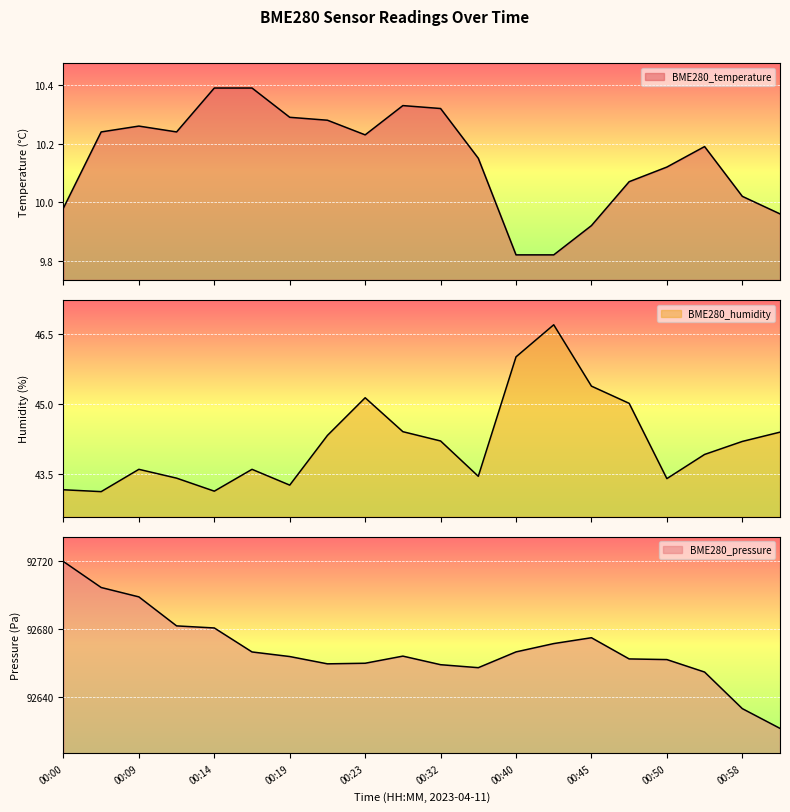

Does the chart display data point markers on the line(s)?

No